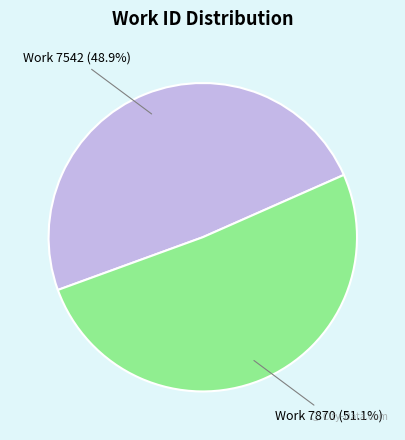

Is it true that Work 7542 is 37% of the pie?

False